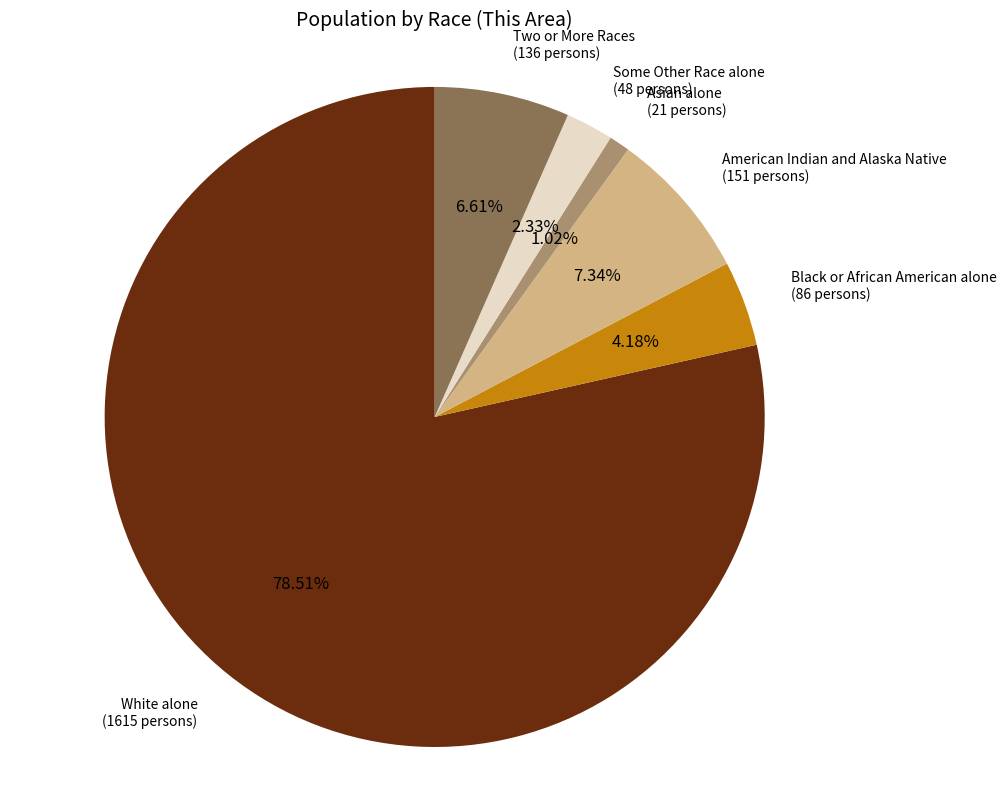

Between Asian alone and Black or African American alone, which is larger?

Black or African American alone